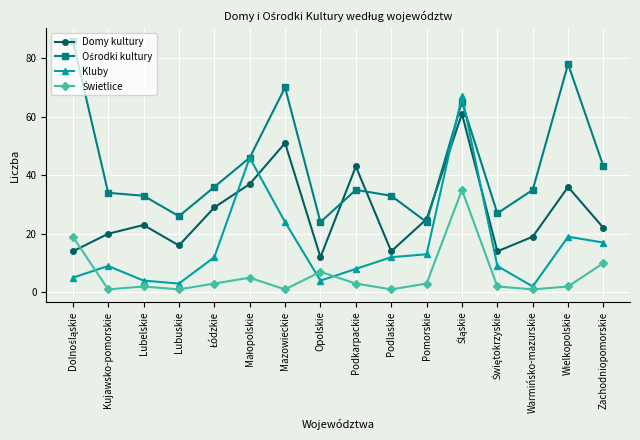

True or false: Kluby has a value of 2 at Warmińsko-mazurskie.

True